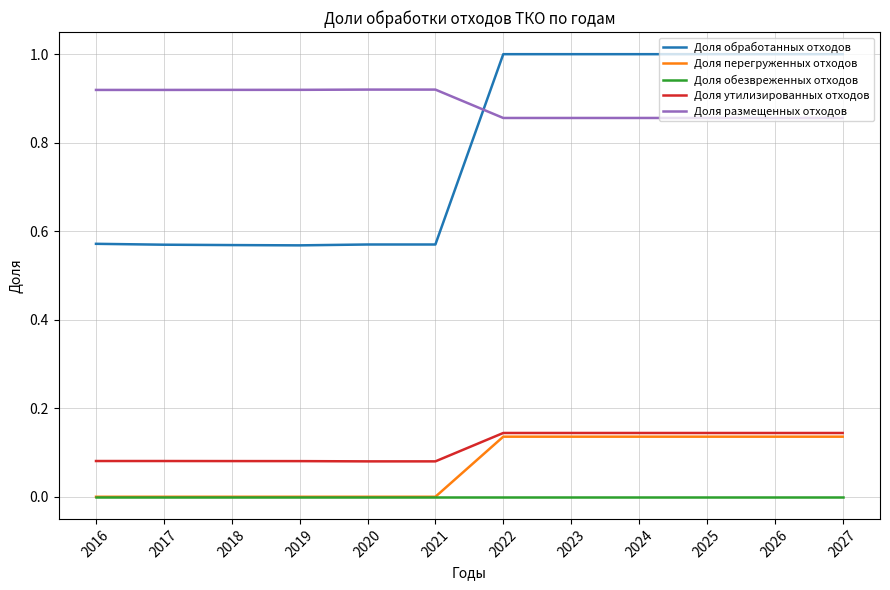

The value of Доля перегруженных отходов at 2017 is -0.1. True or false?

False